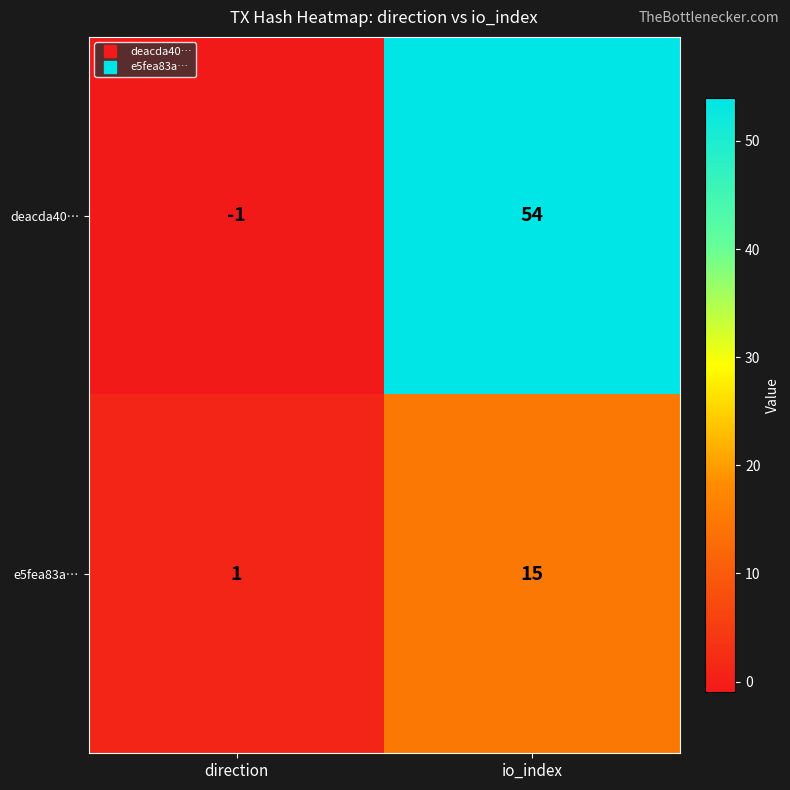

Which category has the lowest value across all series?

direction